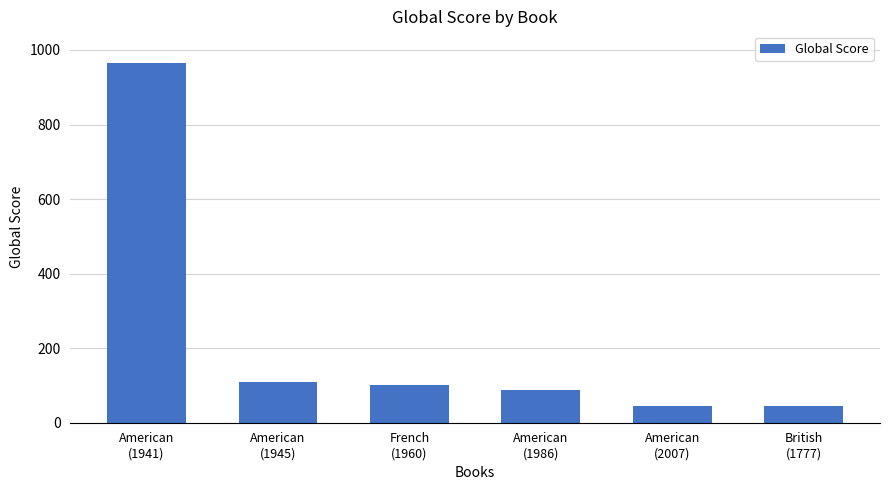

Reading left to right, transcribe all the data shown in this chart.

964	108	102	87	45	45